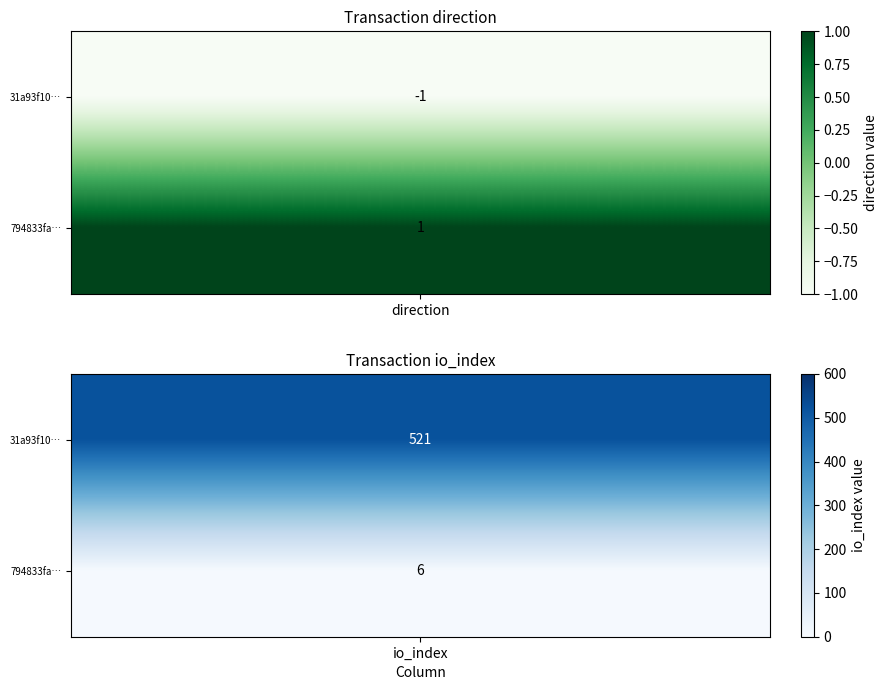

Reading right to left, transcribe all the data shown in this chart.

31a93f10d1200936c54888b0e1b50aa37336edd: 1=521	0=-1
794833fad6724cc7658a6be5d574dc92fc4fe42: 1=6	0=1